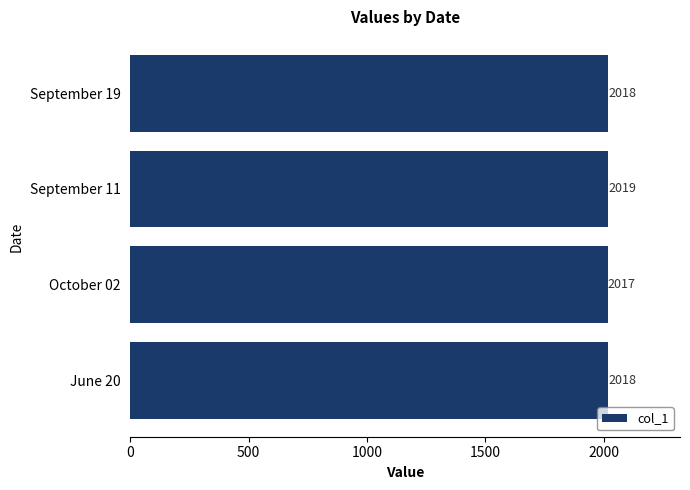

What is the change in value from October 02 to September 11?

+2